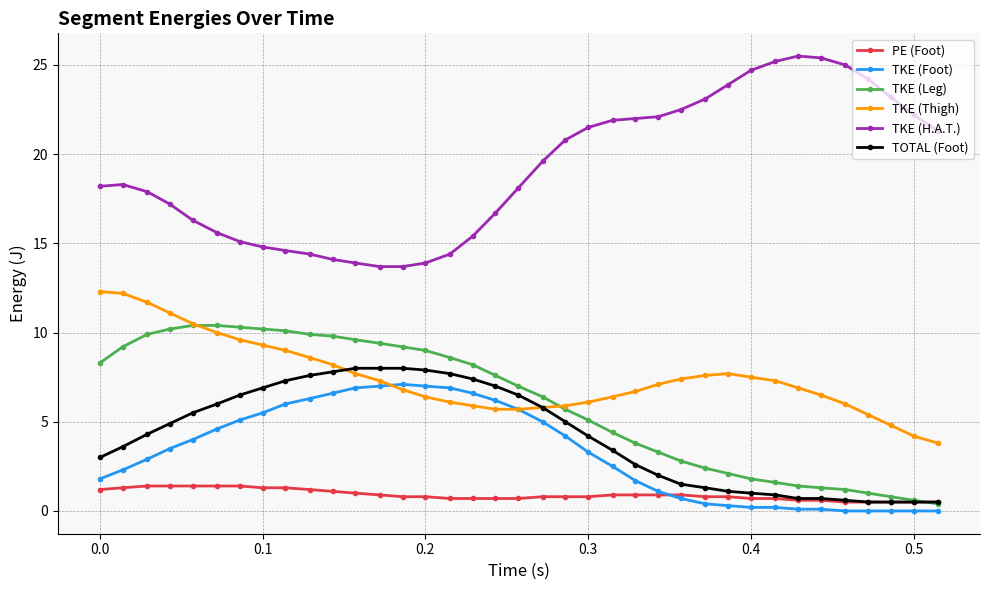

True or false: TKE (Leg) and TKE (Foot) cross at least once.

False